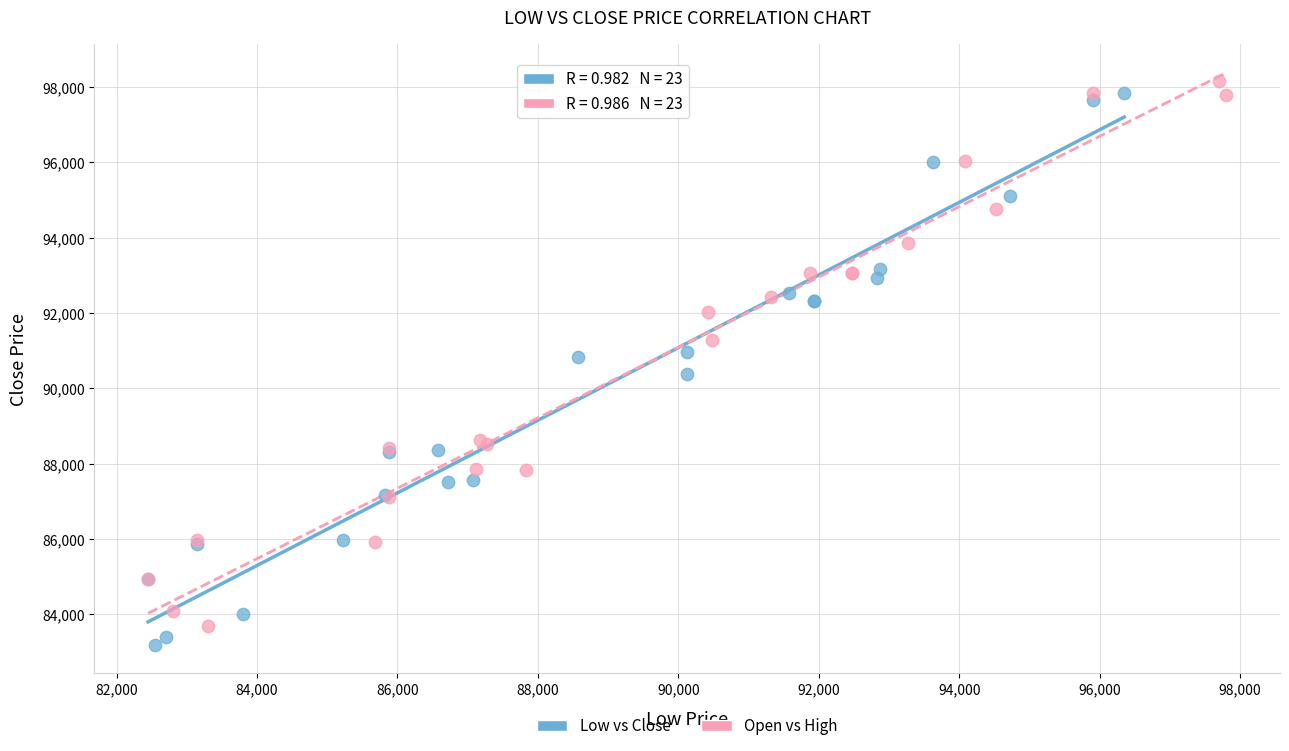

Which series has the largest Y range (max minus min)?

Low vs Close